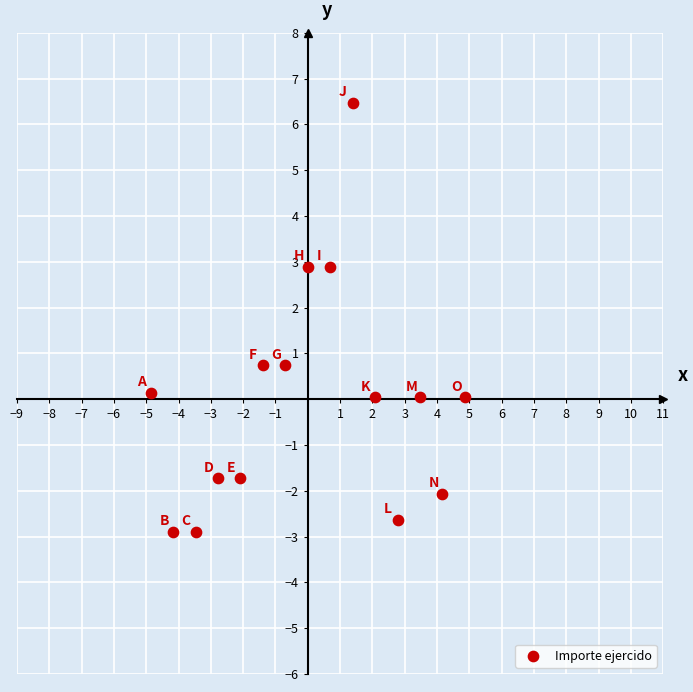

What is the range of Y values (max minus min)?

9.4